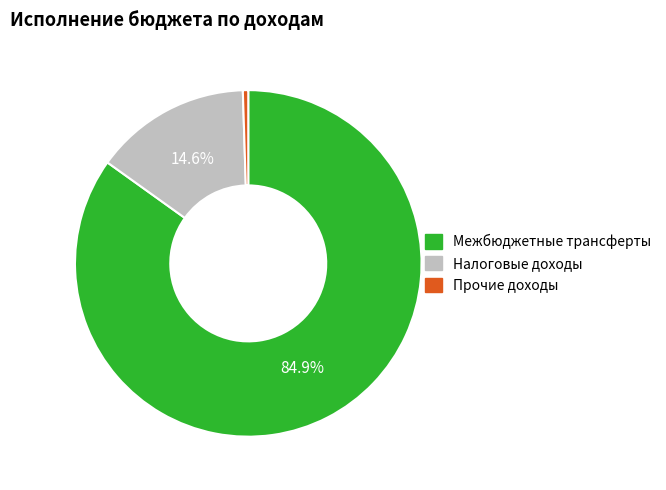

What is the largest slice in the pie chart?

Межбюджетные трансферты